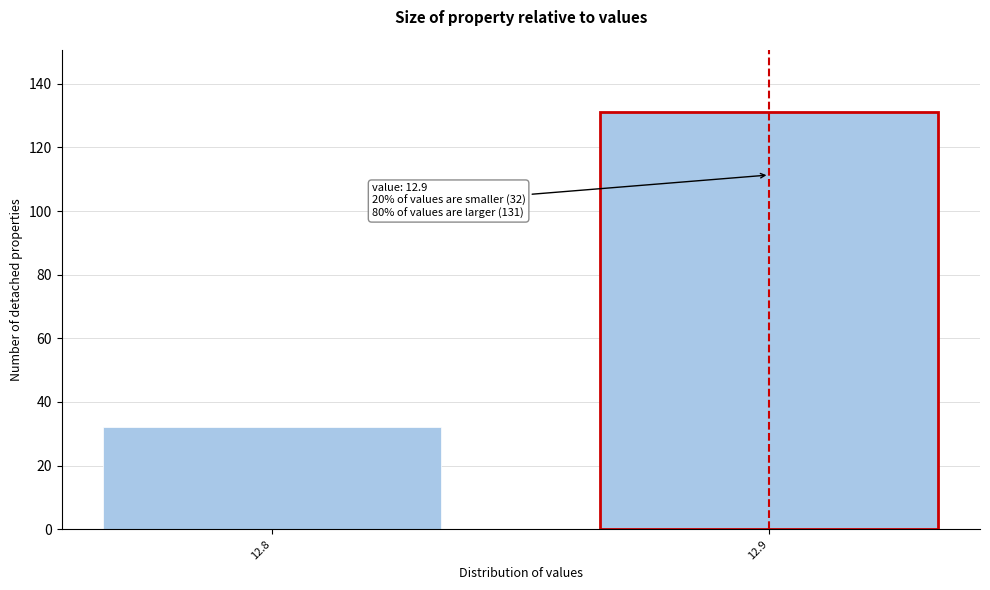

Reading left to right, transcribe all the data shown in this chart.

32	131